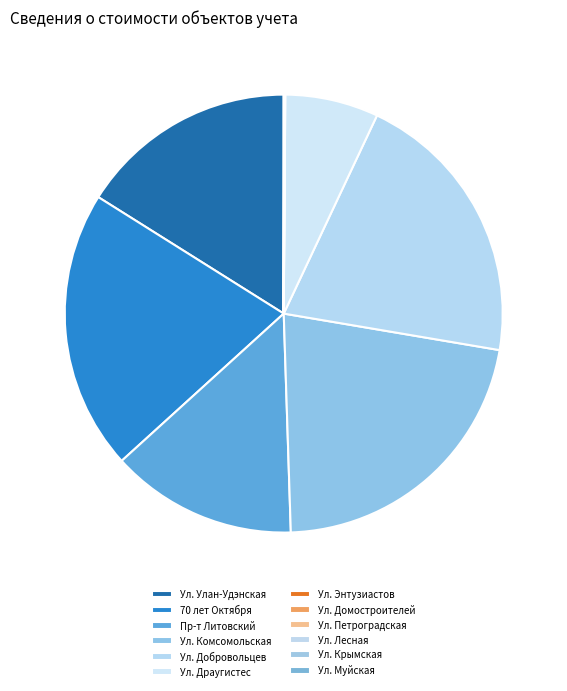

Count the number of slices in the pie.

12